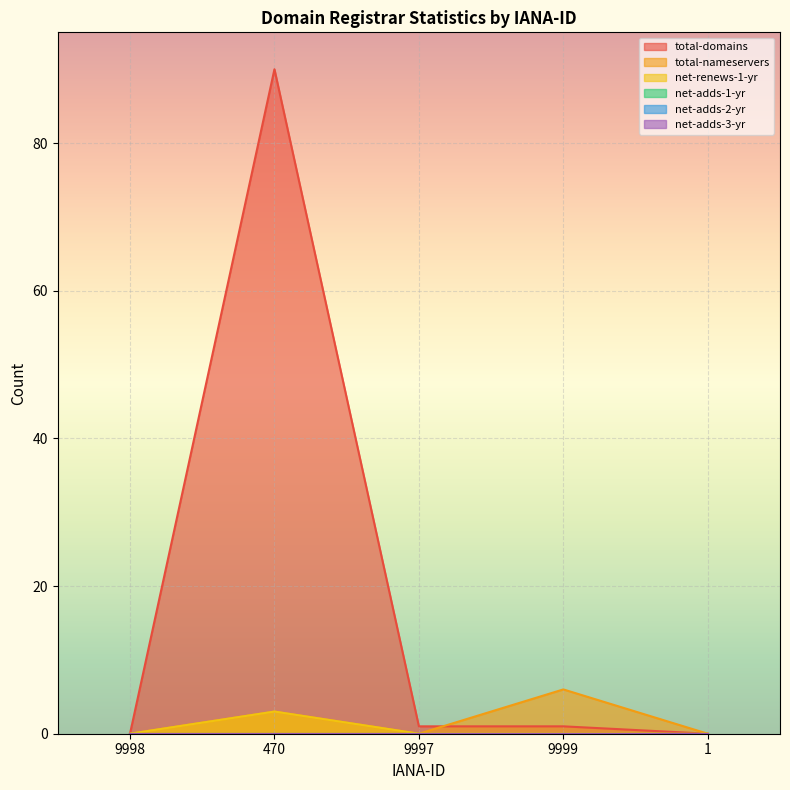

What is the total value across all series at 9999?

7